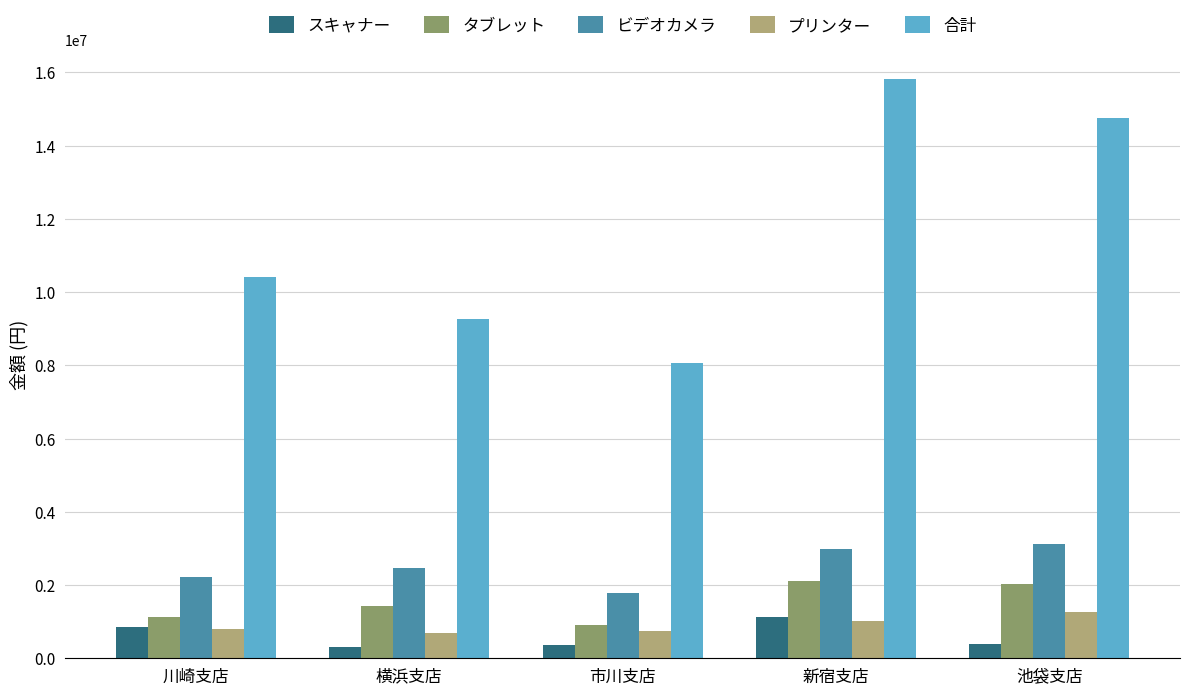

Does the chart contain any negative values?

No